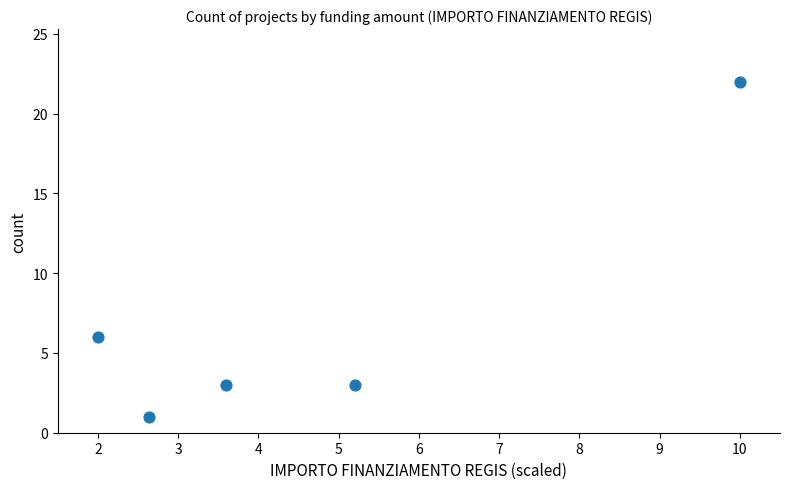

What is the average Y value?

7